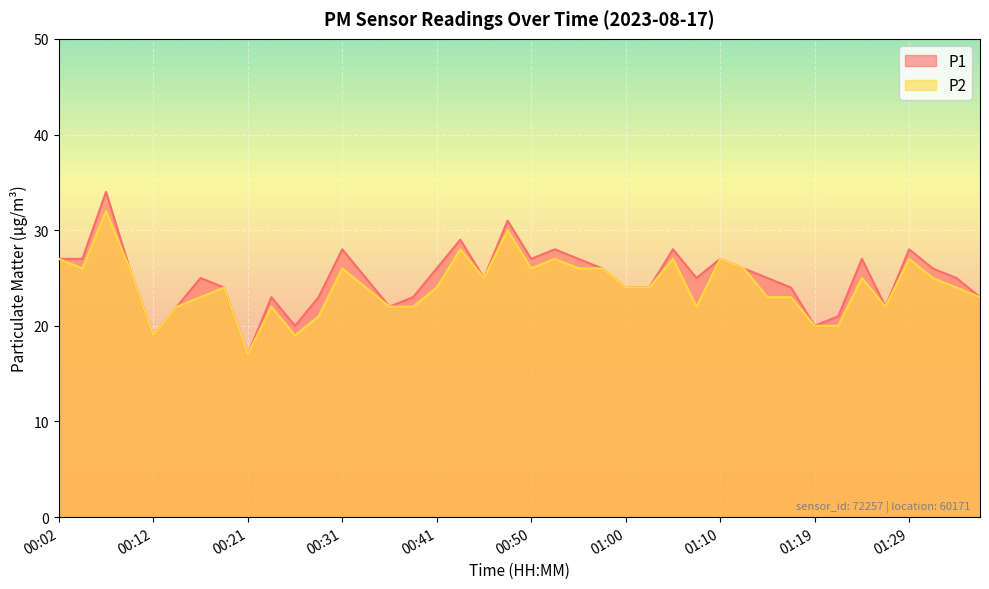

Where is the first local minimum for P2?

00:04